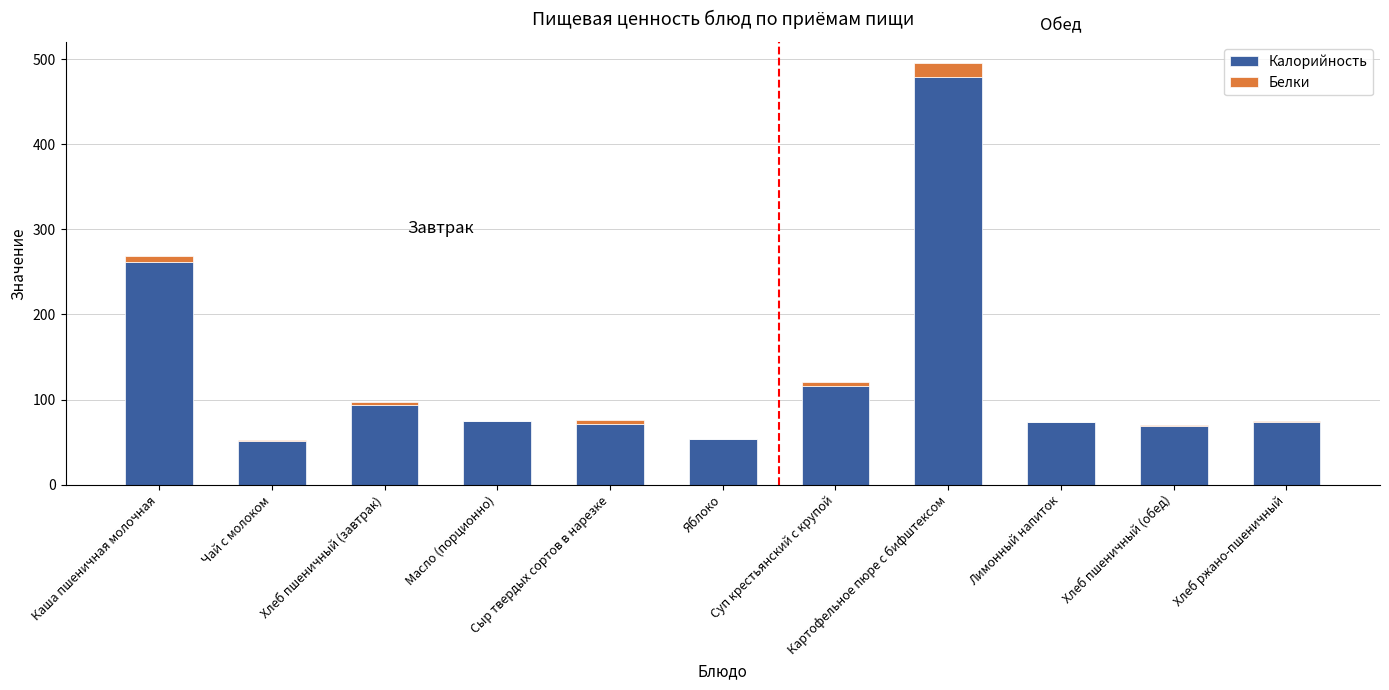

What is the sum of all Калорийность values?

1415.5